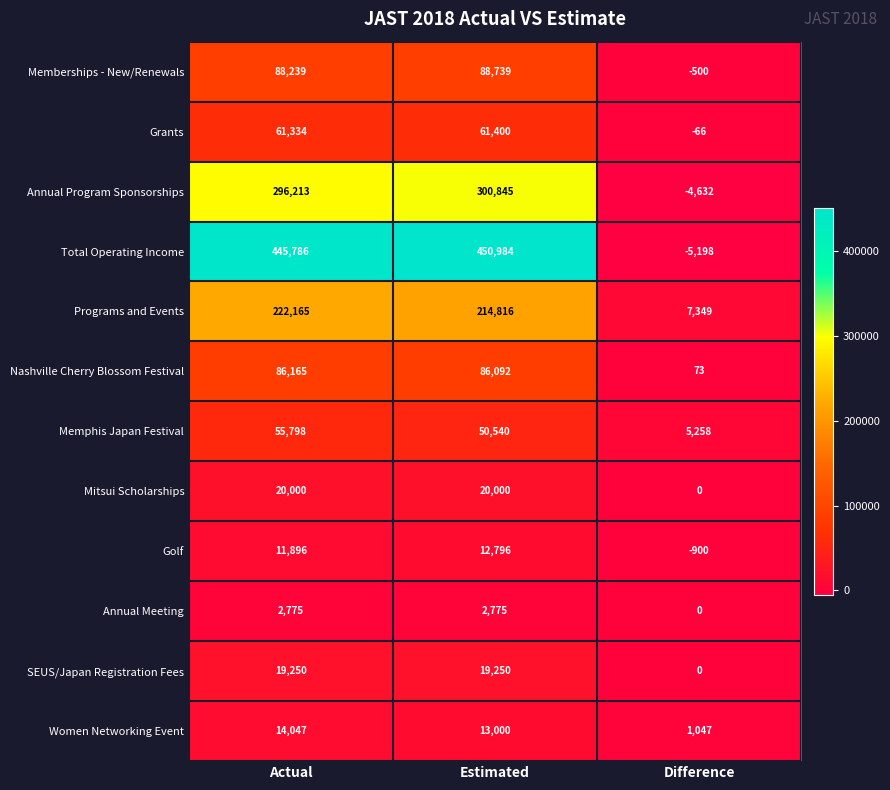

What is the spread (max minus min) of values at Actual?

443011